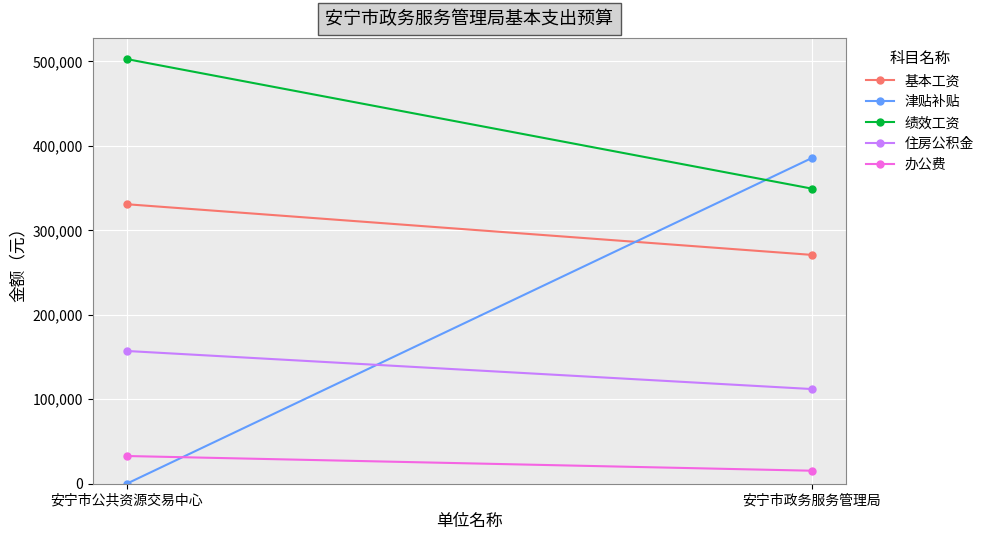

Which category has the lowest value in the 住房公积金 series?

安宁市政务服务管理局